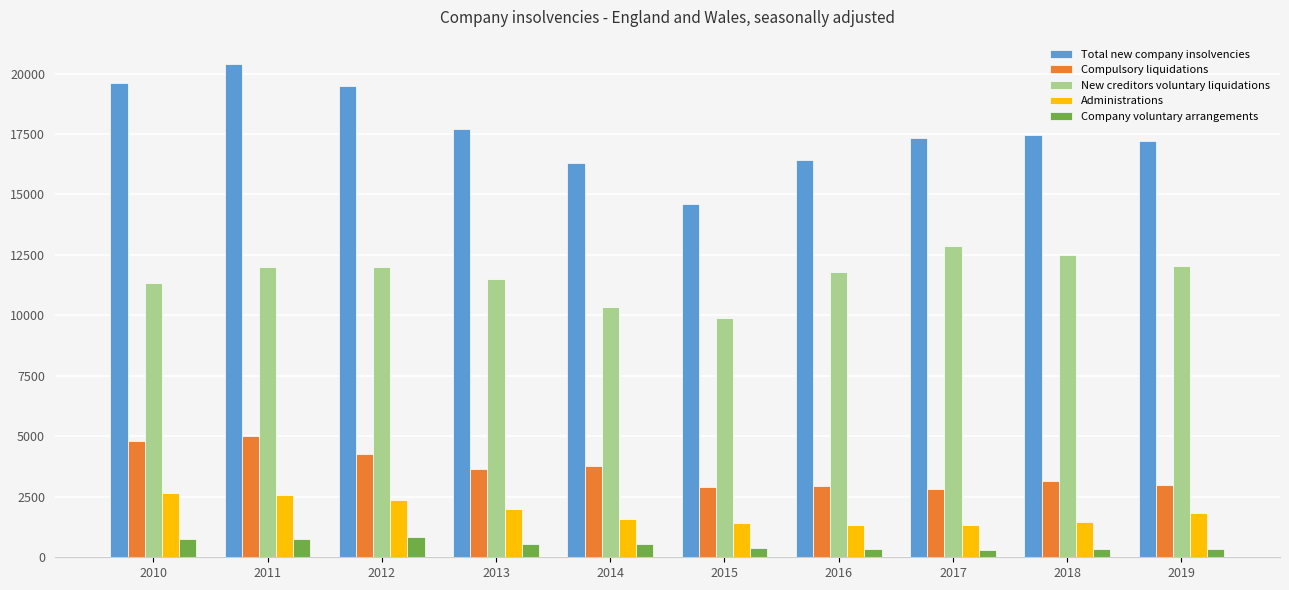

What is the value of the Administrations bar at the 9th from the left?

1463